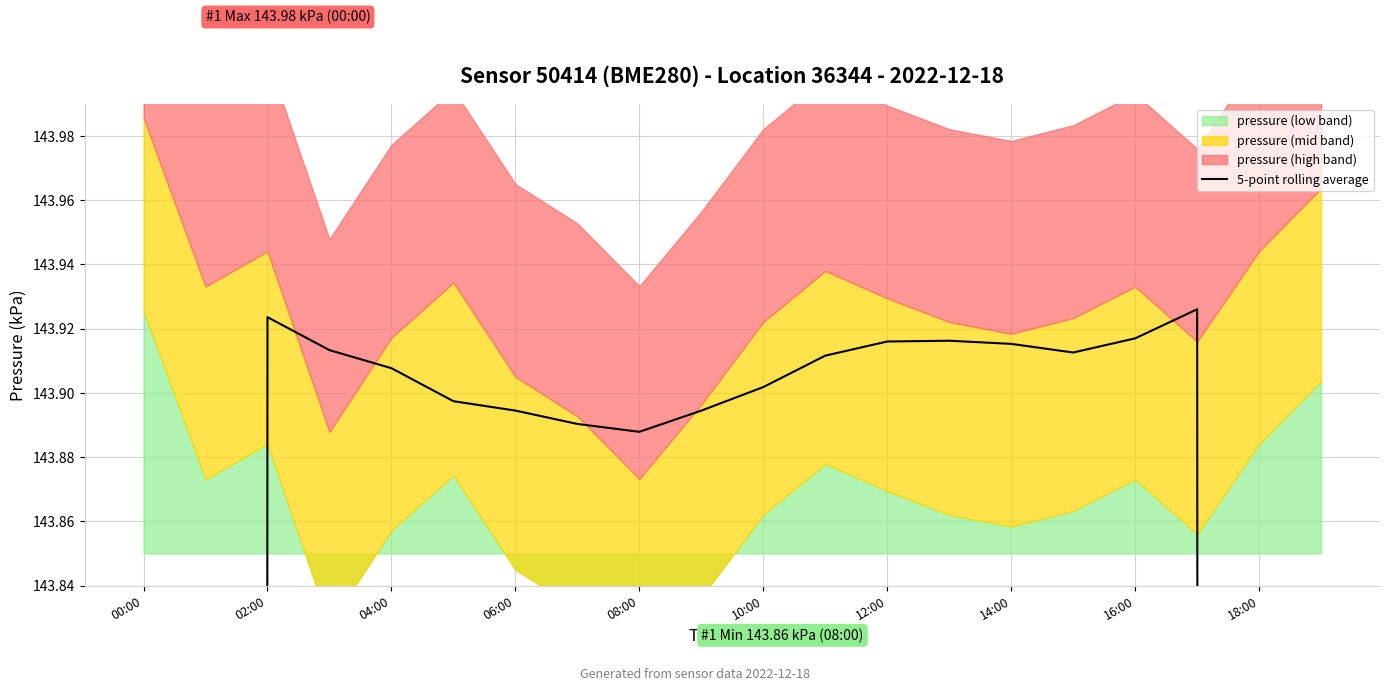

What is the label of the 8th point from the left?

14:00